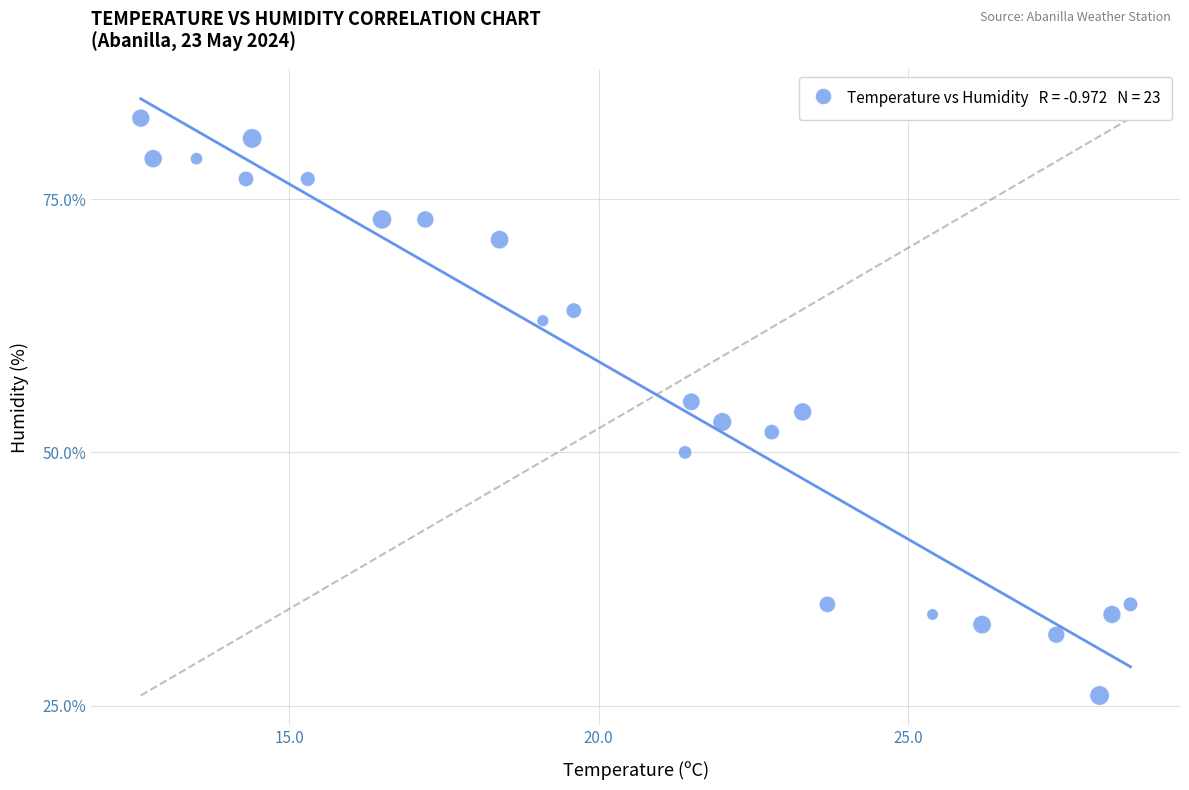

What is the range of Y values (max minus min)?

57